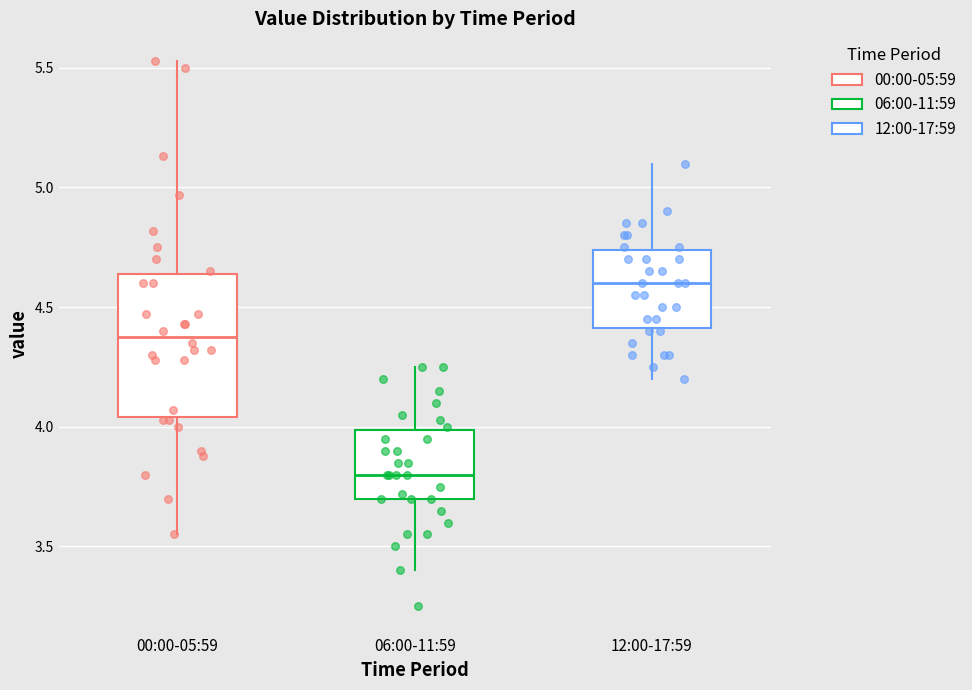

Where does the lower whisker of the box for 00:00-05:59 end on the y-axis? The values are not printed on the chart, so give them approximately, as read against the axis.

3.55